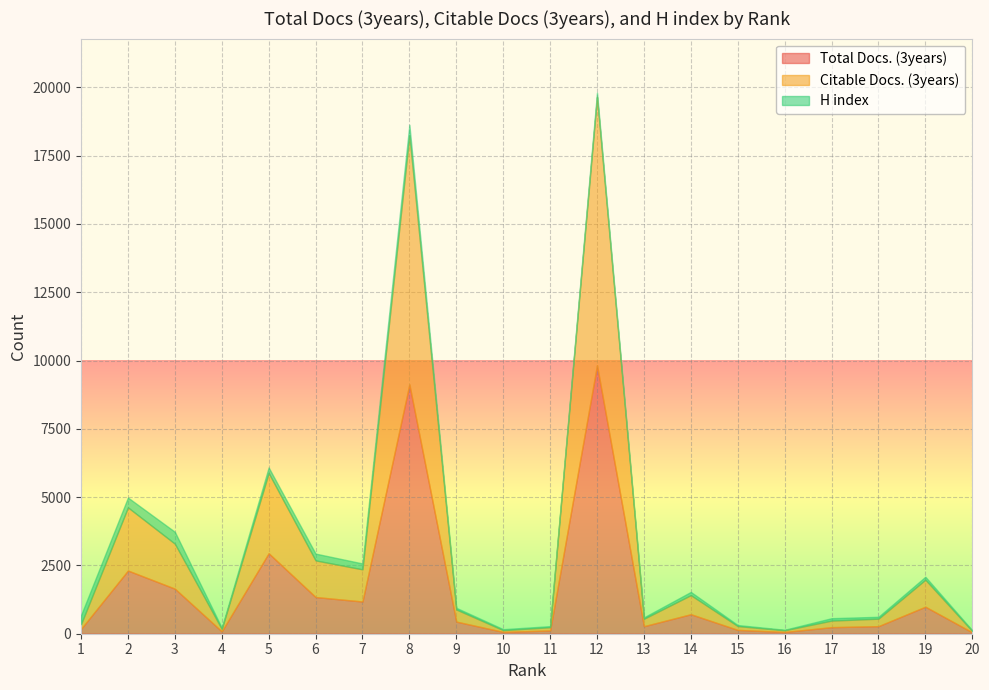

True or false: Citable Docs. (3years) has more than 1 points higher than both neighbors.

True